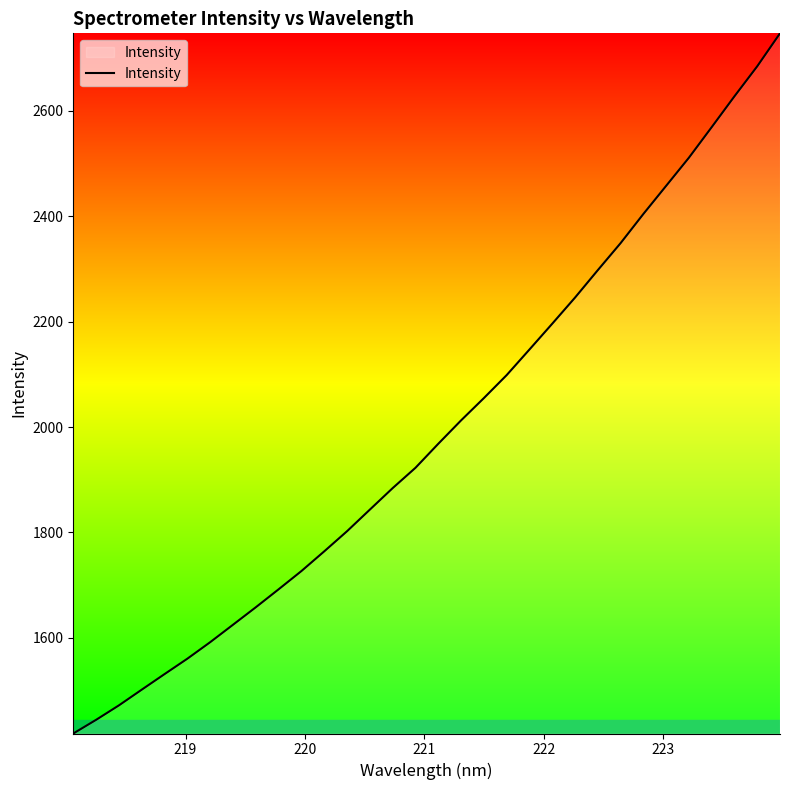

What is the smallest value displayed?

1418.7